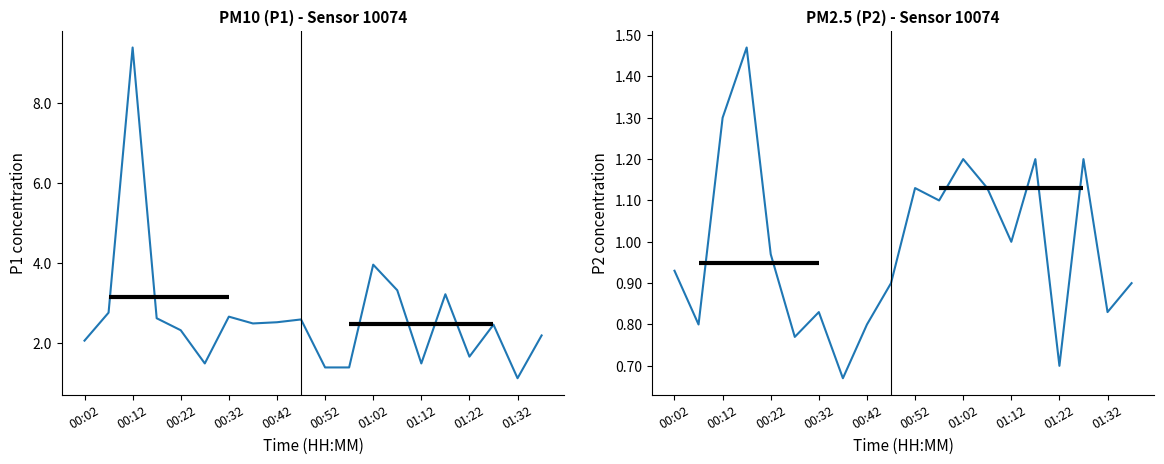

What is the sum of all P2 values?

19.8